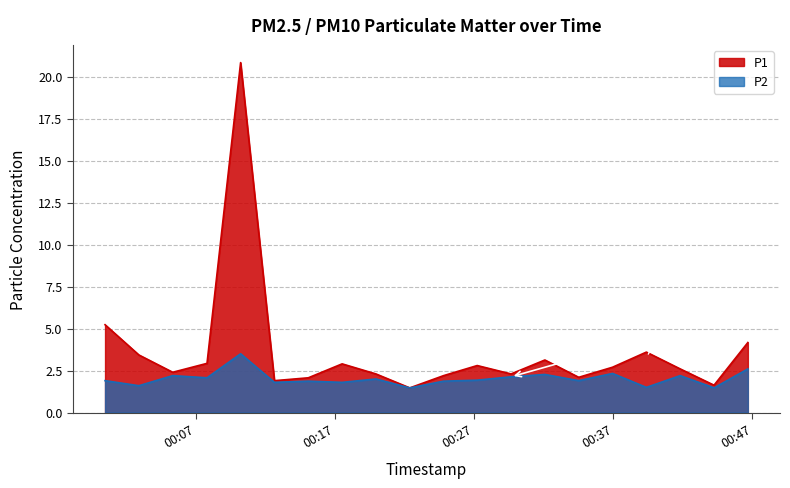

Reading right to left, transcribe all the data shown in this chart.

P1: 2023-08-06T00:46:40=4.2	2023-08-06T00:44:14=1.6	2023-08-06T00:41:48=2.6	2023-08-06T00:39:22=3.6	2023-08-06T00:36:56=2.7	2023-08-06T00:34:30=2.1	2023-08-06T00:32:04=3.1	2023-08-06T00:29:38=2.3	2023-08-06T00:27:12=2.8	2023-08-06T00:24:47=2.2	2023-08-06T00:22:21=1.5	2023-08-06T00:19:55=2.3	2023-08-06T00:17:29=2.9	2023-08-06T00:15:03=2.1	2023-08-06T00:12:37=1.9	2023-08-06T00:10:11=20.8	2023-08-06T00:07:46=2.9	2023-08-06T00:05:18=2.4	2023-08-06T00:02:52=3.4	2023-08-06T00:00:26=5.2
P2: 2023-08-06T00:46:40=2.6	2023-08-06T00:44:14=1.5	2023-08-06T00:41:48=2.2	2023-08-06T00:39:22=1.5	2023-08-06T00:36:56=2.3	2023-08-06T00:34:30=1.9	2023-08-06T00:32:04=2.3	2023-08-06T00:29:38=2.1	2023-08-06T00:27:12=1.9	2023-08-06T00:24:47=1.9	2023-08-06T00:22:21=1.5	2023-08-06T00:19:55=2.0	2023-08-06T00:17:29=1.8	2023-08-06T00:15:03=1.9	2023-08-06T00:12:37=1.8	2023-08-06T00:10:11=3.5	2023-08-06T00:07:46=2.1	2023-08-06T00:05:18=2.2	2023-08-06T00:02:52=1.6	2023-08-06T00:00:26=1.9